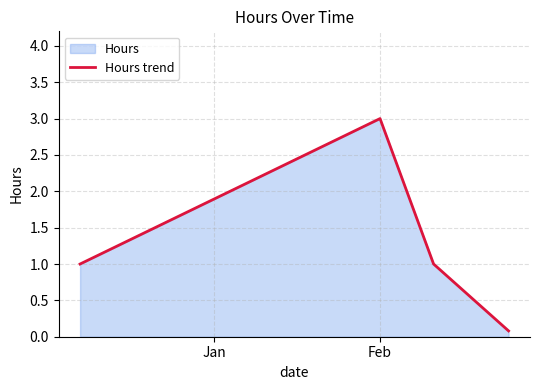

What is the difference between the maximum and minimum values?

2.9